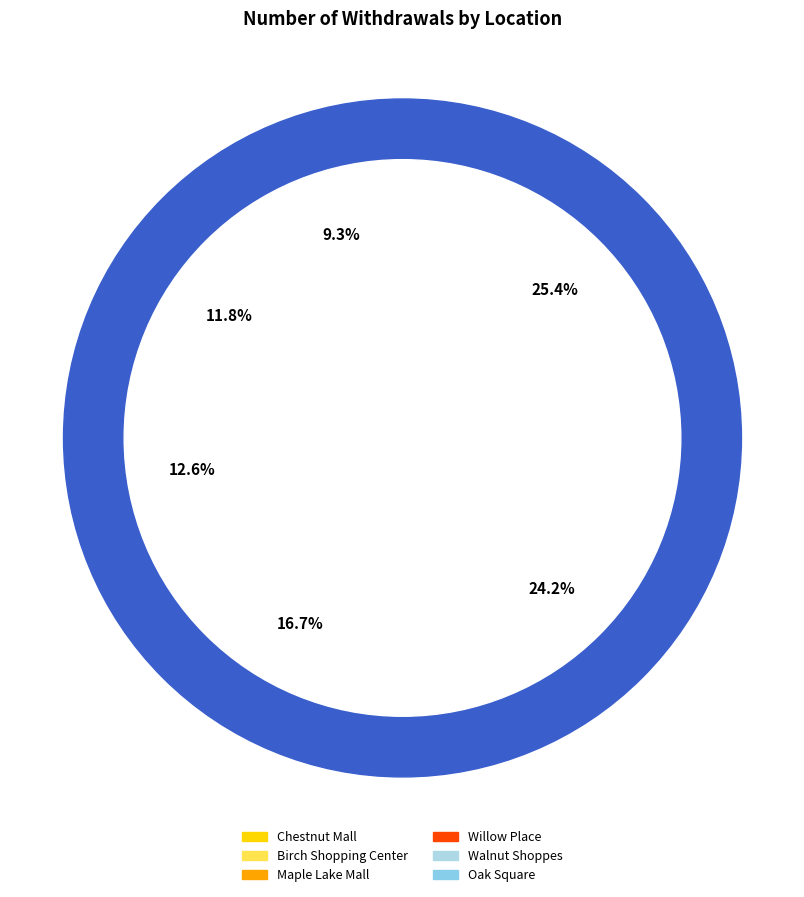

To the nearest percent, what portion does Chestnut Mall represent?

25%